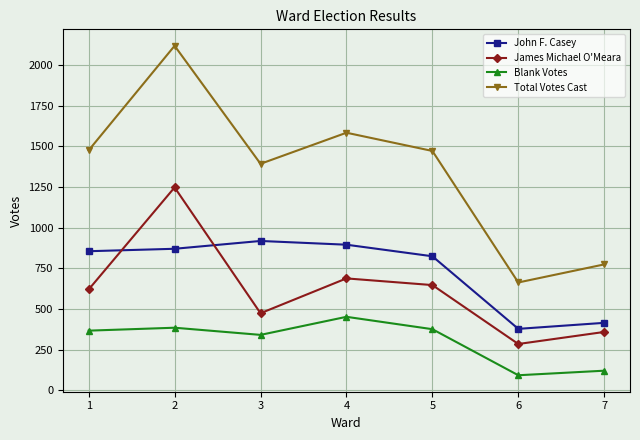

Count the number of data series in this chart.

4